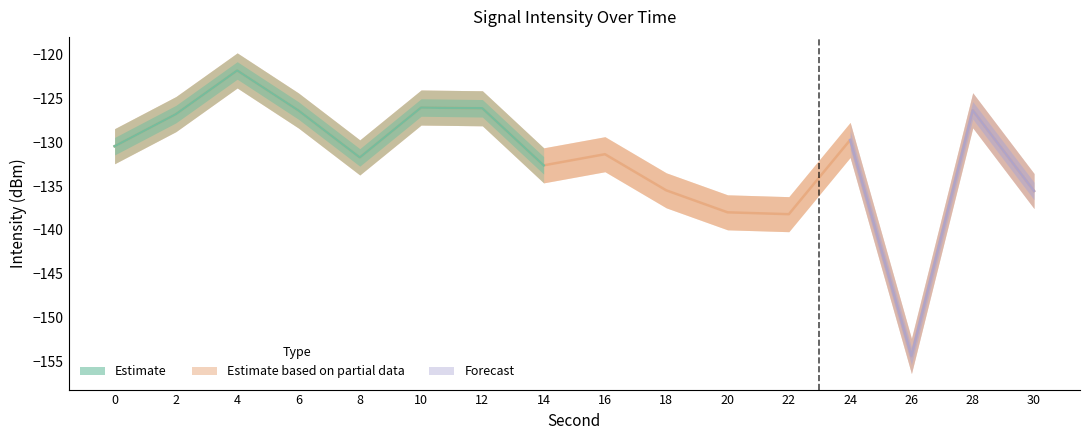

At which category does the data reach its first local valley?

8